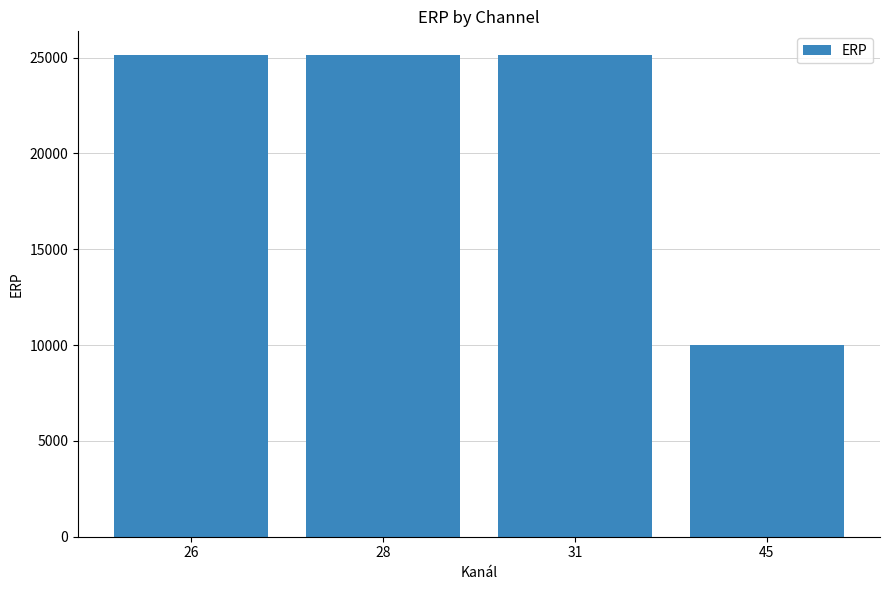

What is the smallest value displayed?

10000